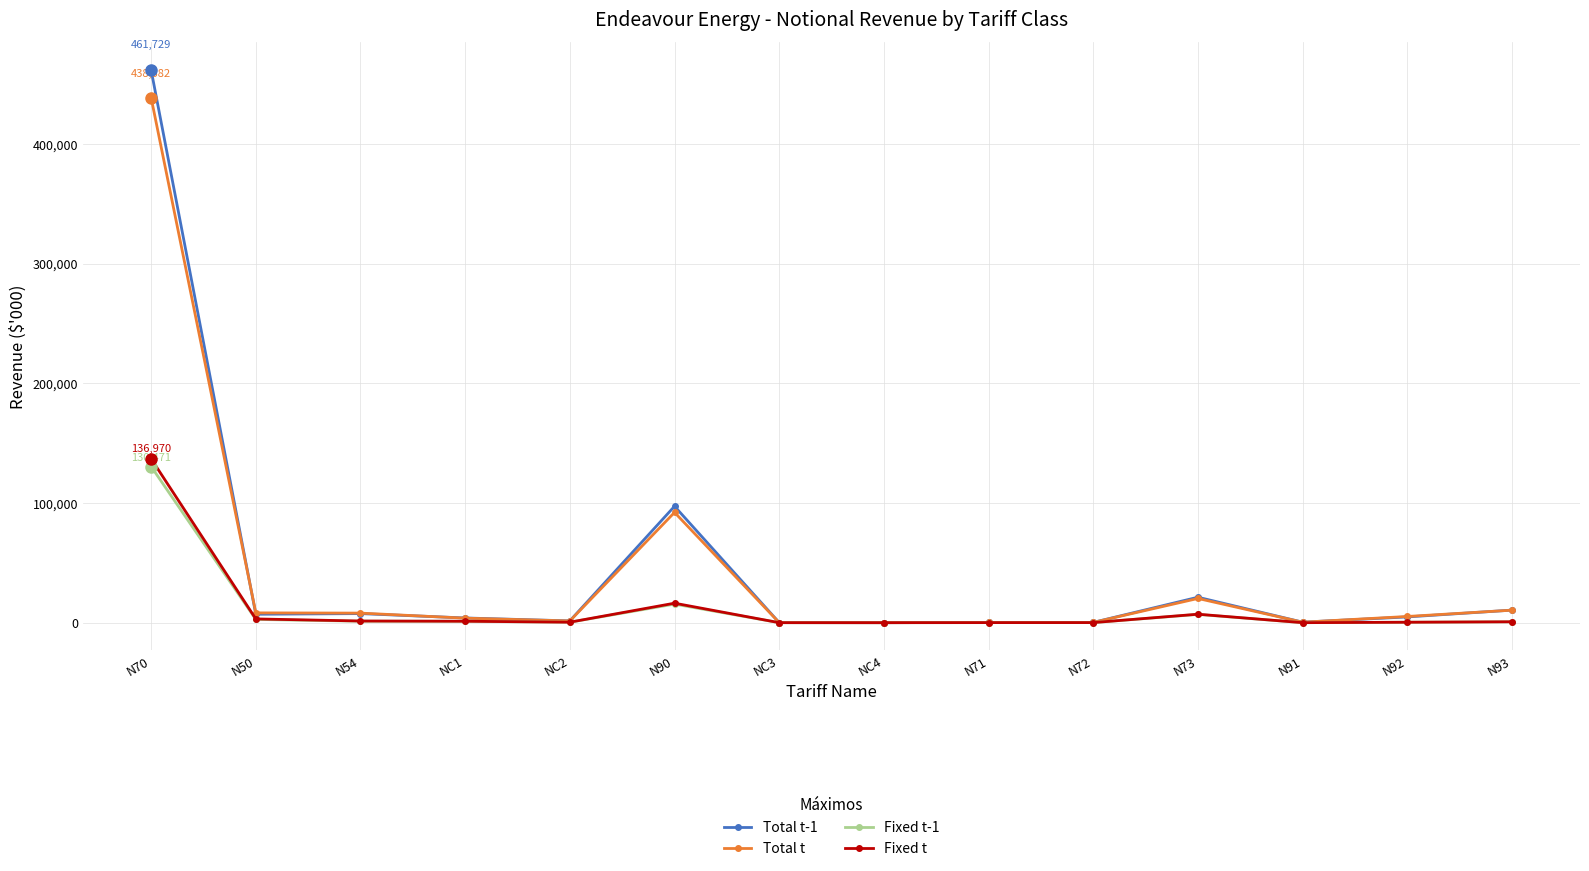

At which category is the sum across all series the highest?

N70